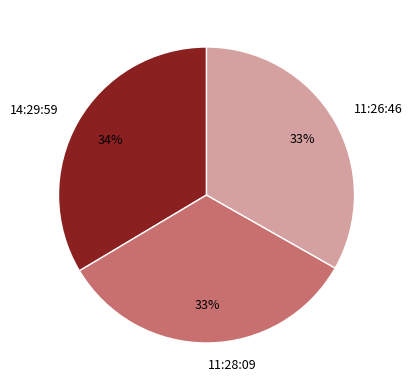

Is there any slice that represents more than half of the pie?

No